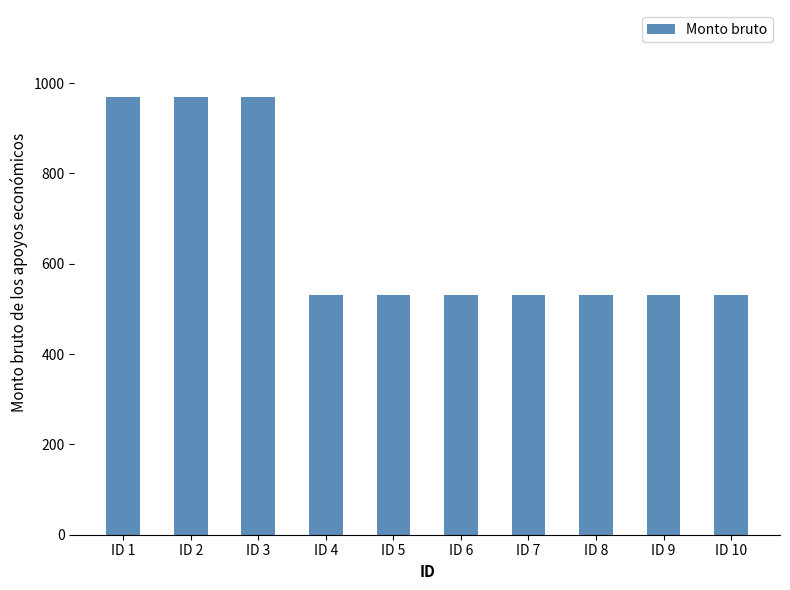

Reading left to right, what are all the values shown in this chart?

968.4	968.4	968.4	530.2	530.2	530.2	530.2	530.2	530.2	530.2